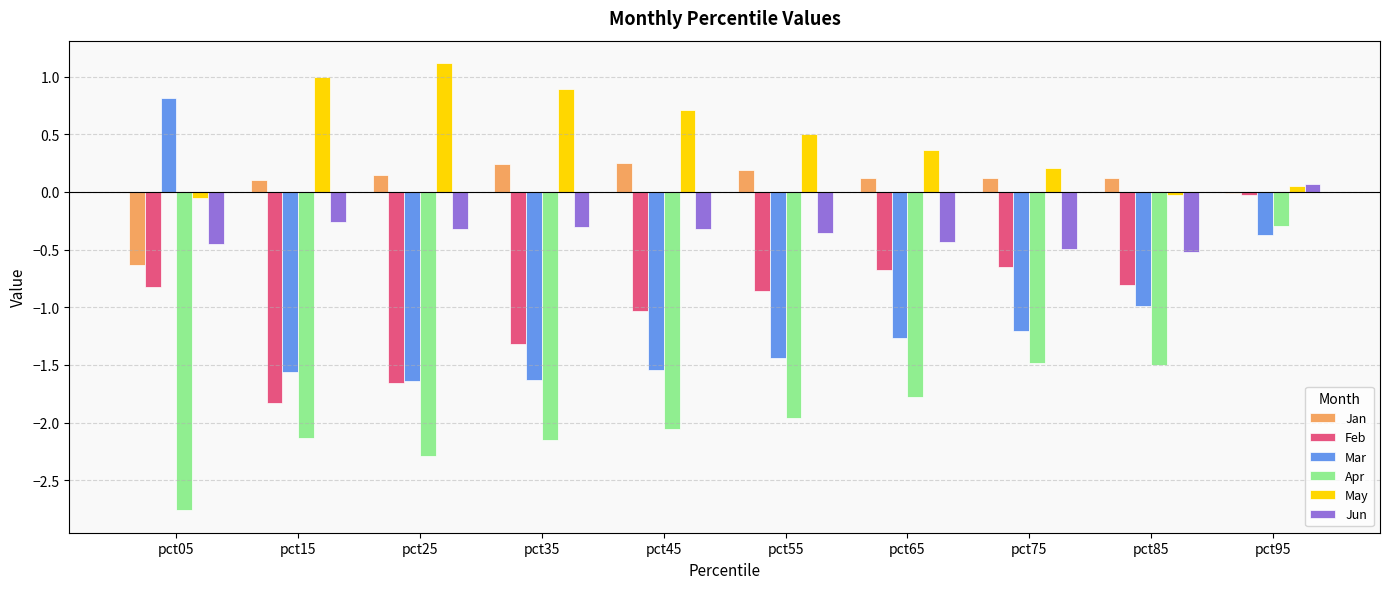

How many distinct data groups are displayed?

6